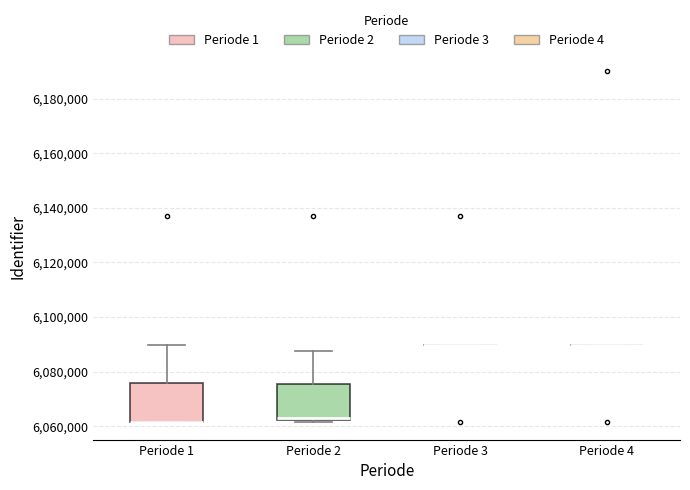

Reading left to right, read every box against the y-axis: the position of its median line, the range the box covers, and the ends of its whiskers. The values are not printed on the chart, so give them approximately, as read against the axis.

Periode 1: median 6062000 (drawn on the box's lower edge), box 6062000 to 6076000, whiskers 6062000 to 6090000
Periode 2: median 6064000, box 6062000 to 6076000, whiskers 6062000 (just below the box's lower edge) to 6088000
Periode 3: box collapsed to a line at 6090000, whiskers 6090000 to 6090000
Periode 4: box collapsed to a line at 6090000, whiskers 6090000 to 6090000